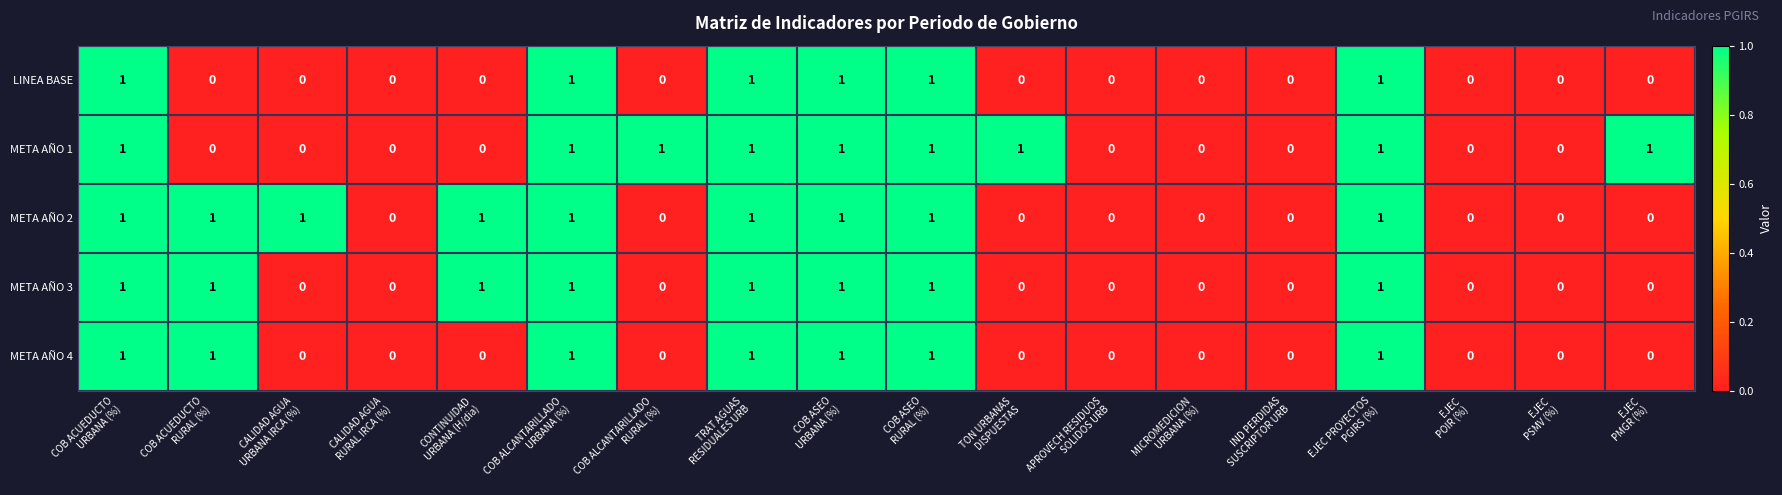

How many META AÑO 3 values are between 0 and 1?

18